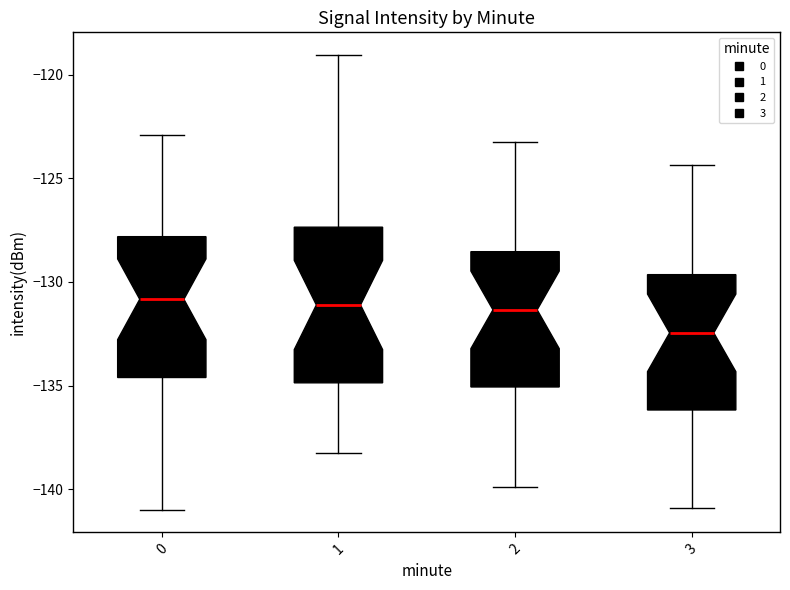

Reading left to right, transcribe this box plot: for each box, give where its median line is, the range the box spans, and where its two whiskers end, as read against the y-axis. The values are not printed on the chart, so give them approximately, as read against the axis.

0: median -131.0, box -134.5 to -128.0, whiskers -141.0 to -123.0
1: median -131.0, box -135.0 to -127.5, whiskers -138.5 to -119.0
2: median -131.5, box -135.0 to -128.5, whiskers -140.0 to -123.0
3: median -132.5, box -136.0 to -129.5, whiskers -141.0 to -124.5